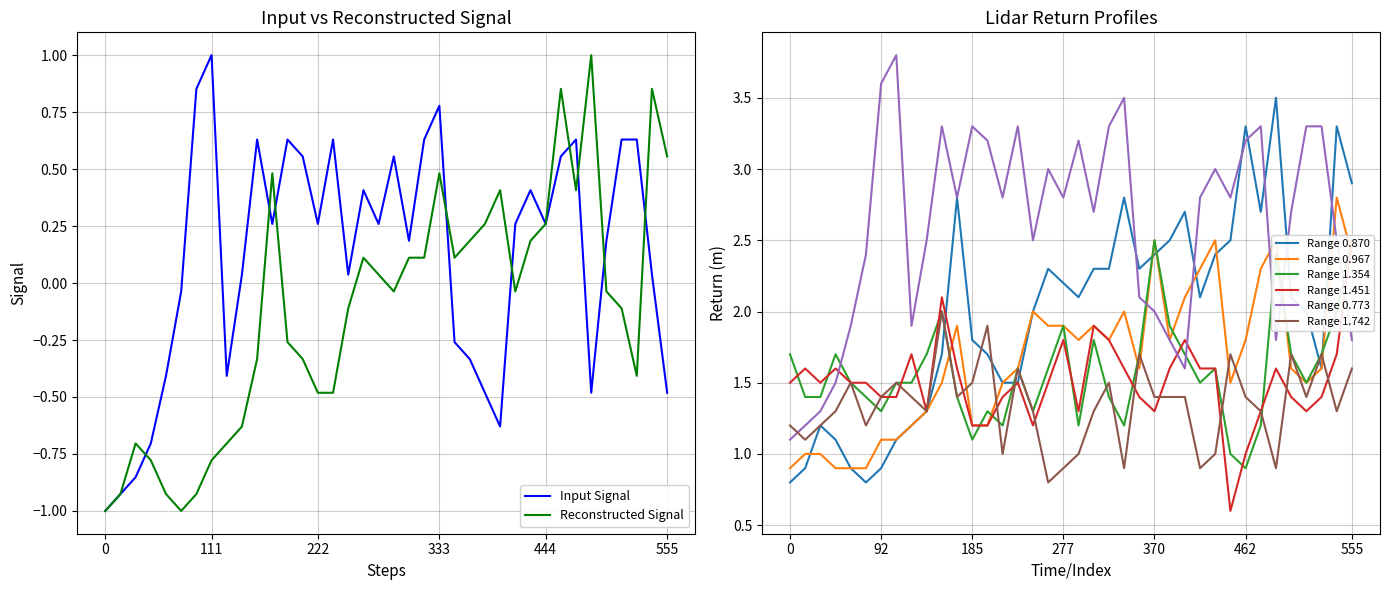

What is the highest value of the Input Signal series?

1.0